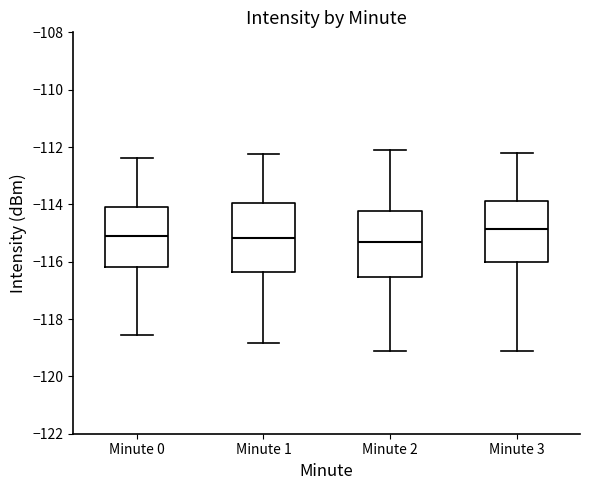

Where is the upper edge of the box for Minute 1 on the y-axis? The values are not printed on the chart, so give them approximately, as read against the axis.

-114.0